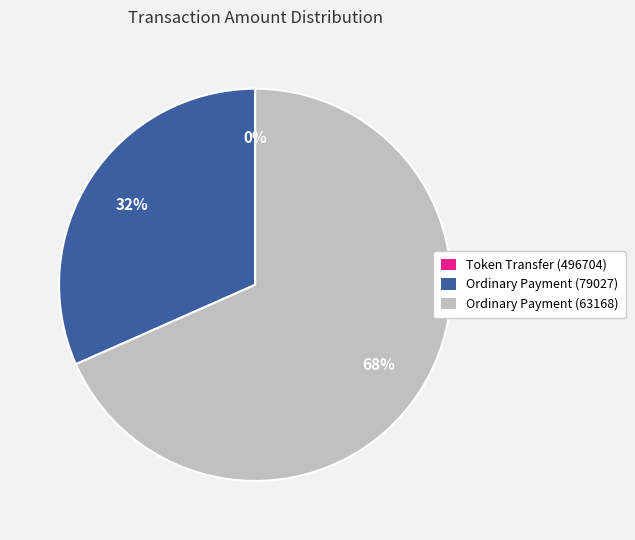

Which slice represents more than half of the pie?

Ordinary Payment (63168)